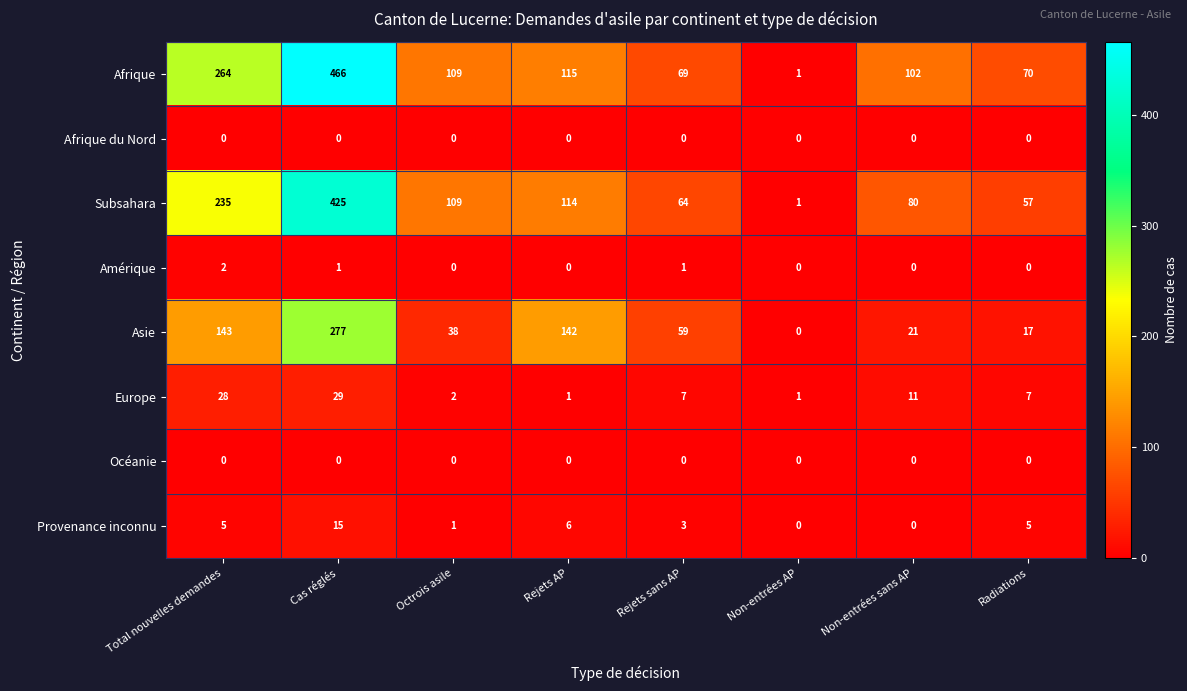

What is the difference between the Subsahara values at Non-entrées AP and Total nouvelles demandes?

234